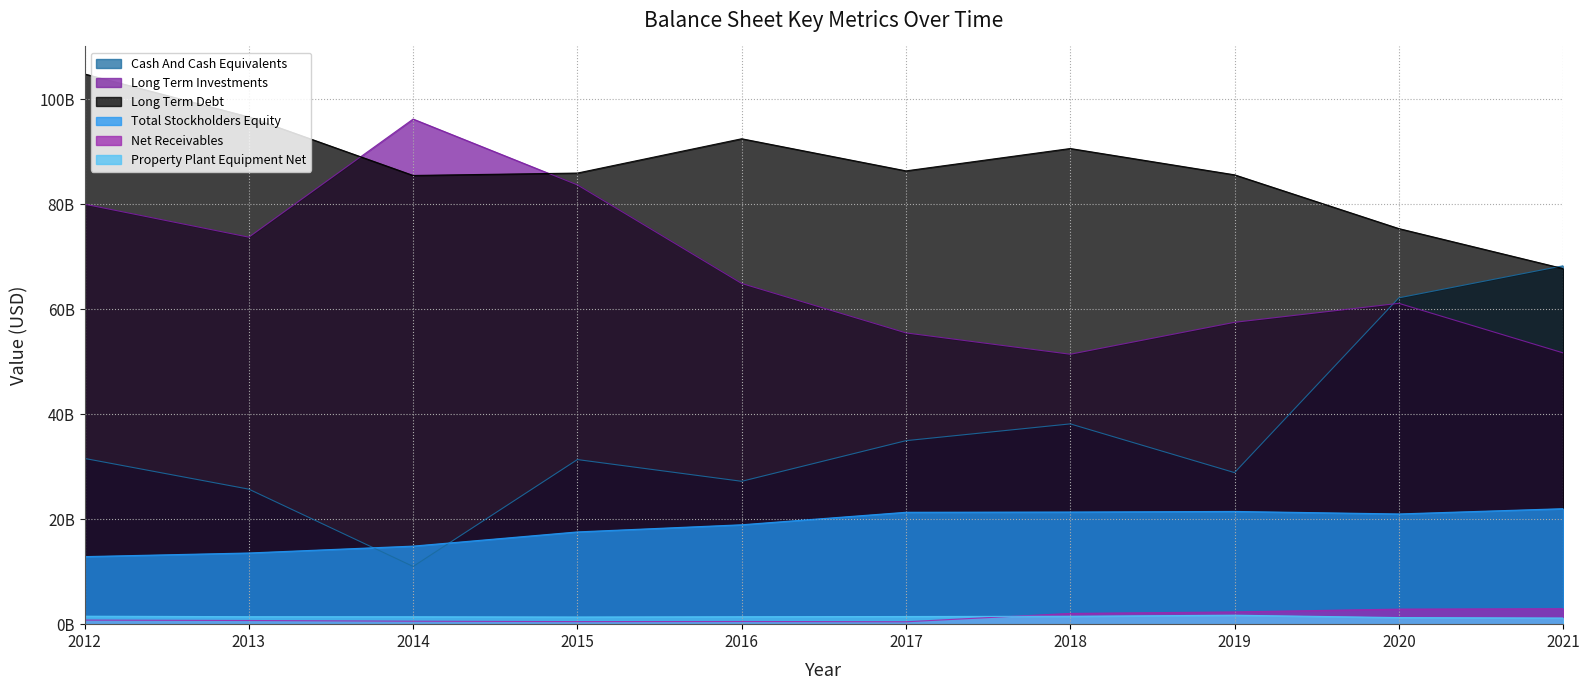

Which series has the largest range (max minus min)?

Cash And Cash Equivalents